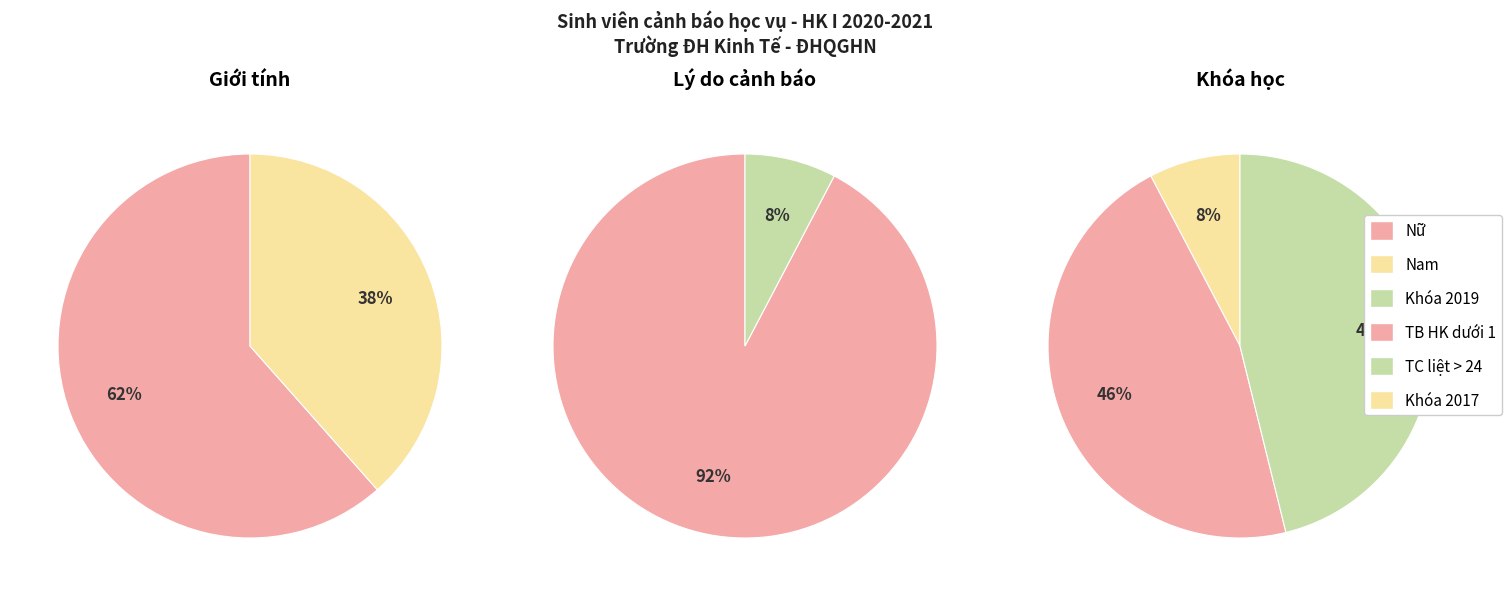

Count the number of slices in the pie.

2